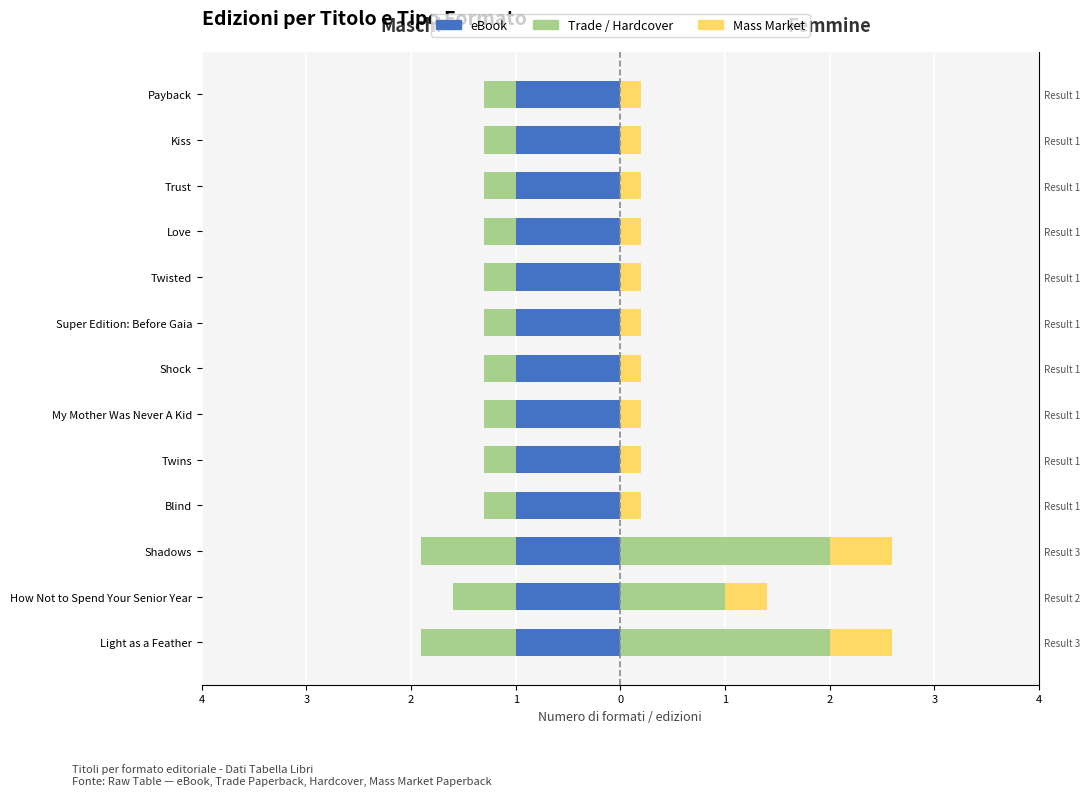

How many groups of bars are there?

13